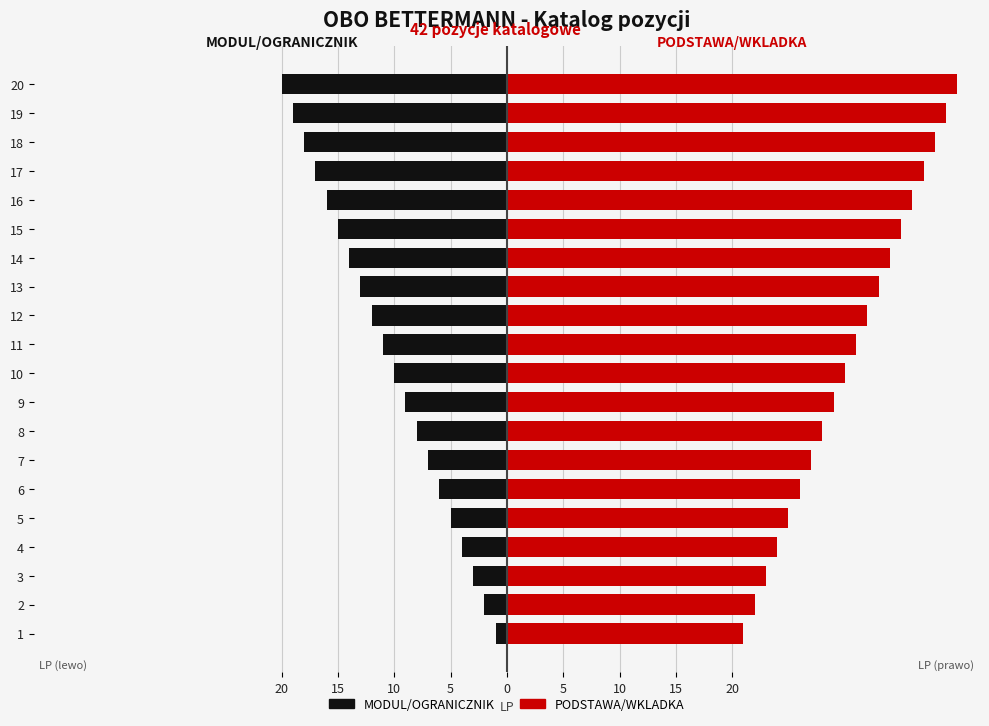

At how many categories does at least one series exceed 3?

20